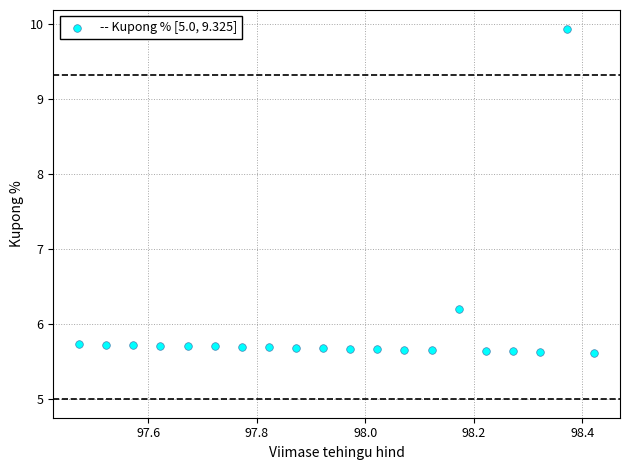

What is the range of Y values (max minus min)?

4.3